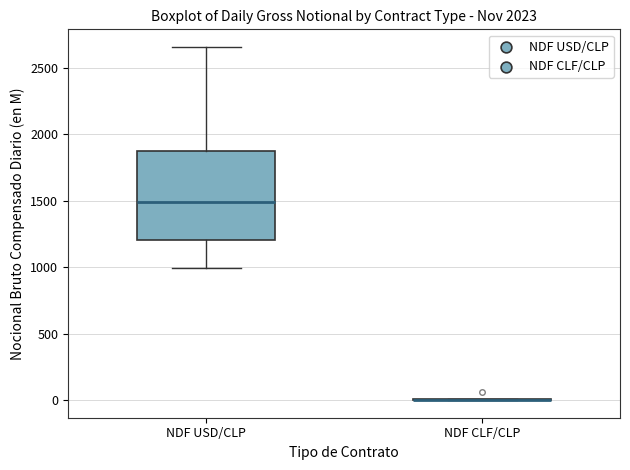

Comparing the boxes themselves (not the whiskers), which one is the tallest?

NDF USD/CLP